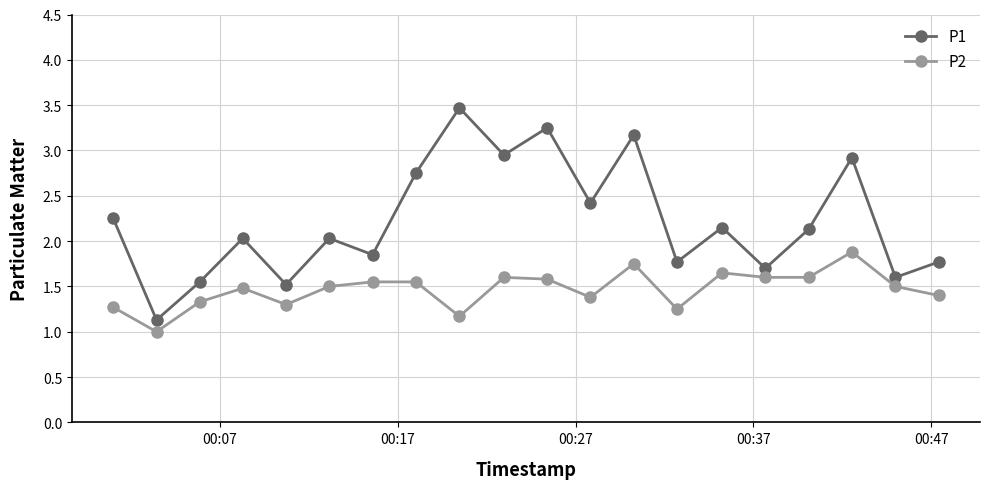

Which series has the widest spread of values?

P1